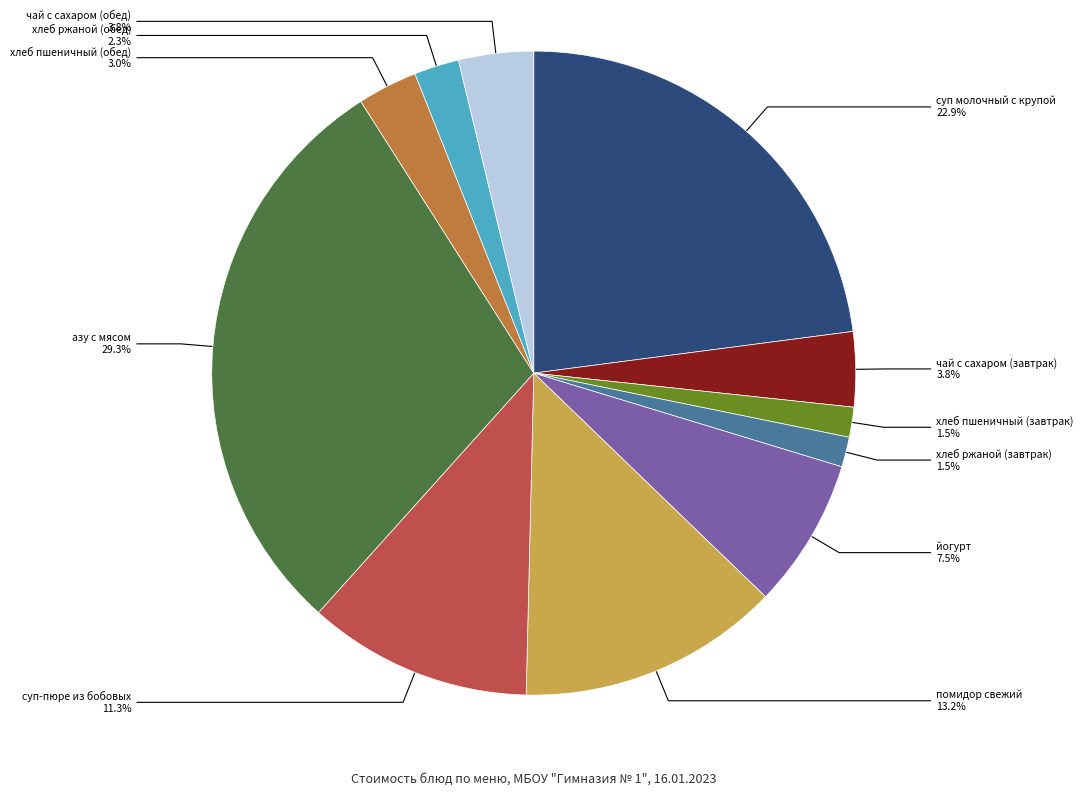

How many slices are in this pie chart?

11